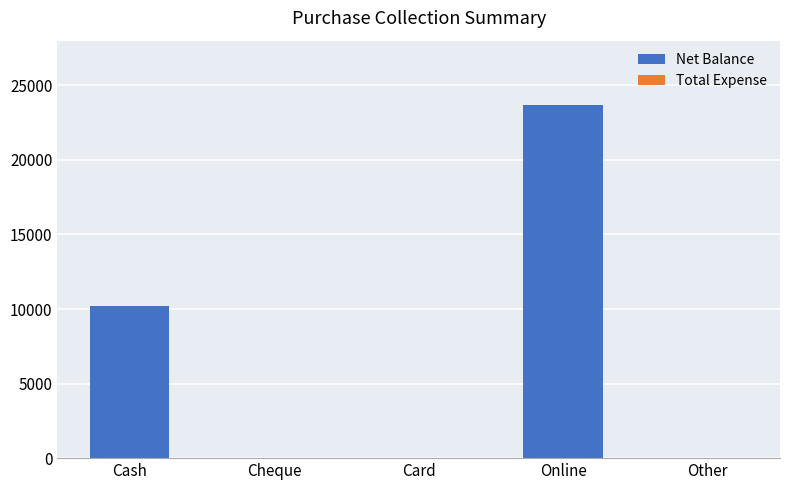

Reading right to left, list all the values displayed in this chart.

Other=0	Online=23700	Card=0	Cheque=0	Cash=10200